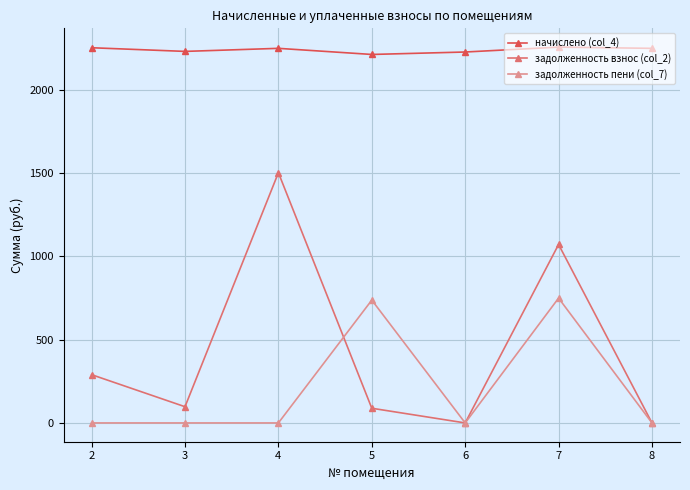

What is the total value across all series at 5?

3035.6